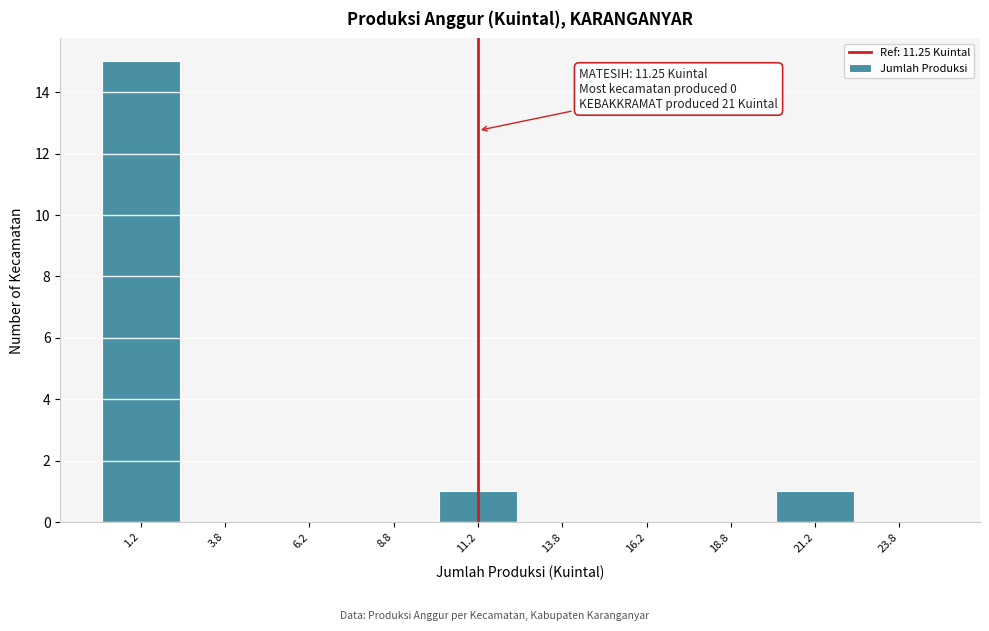

Over which range of the x-axis is the bar tallest?

0.0 to 2.5